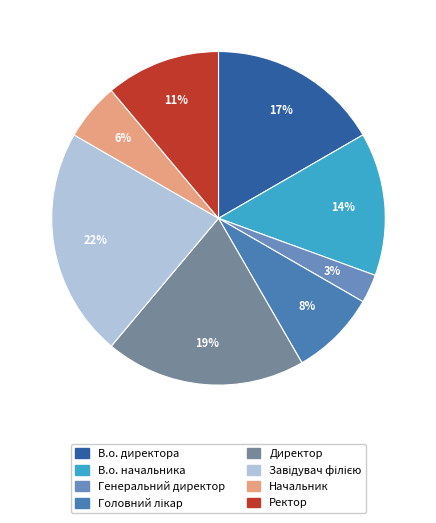

How many slices are in this pie chart?

8